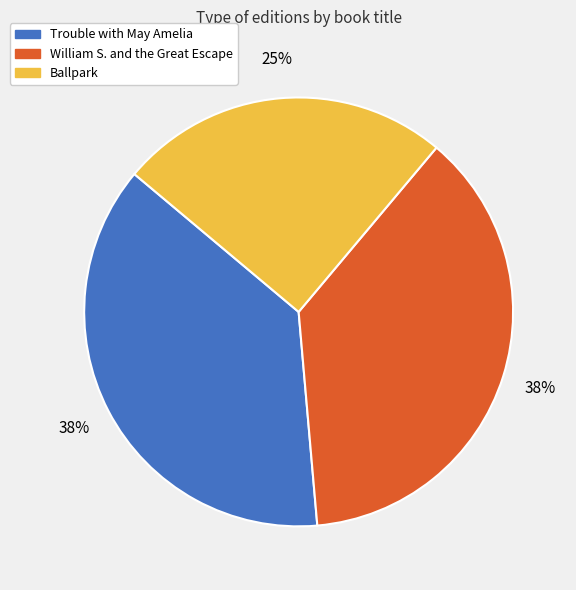

Do William S. and the Great Escape and Trouble with May Amelia together represent more than half of the pie?

Yes